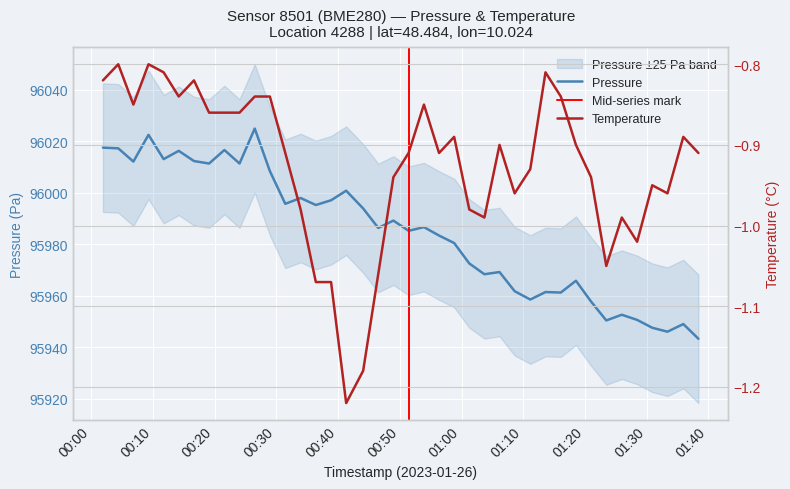

What is the maximum value for temperature?

-0.8